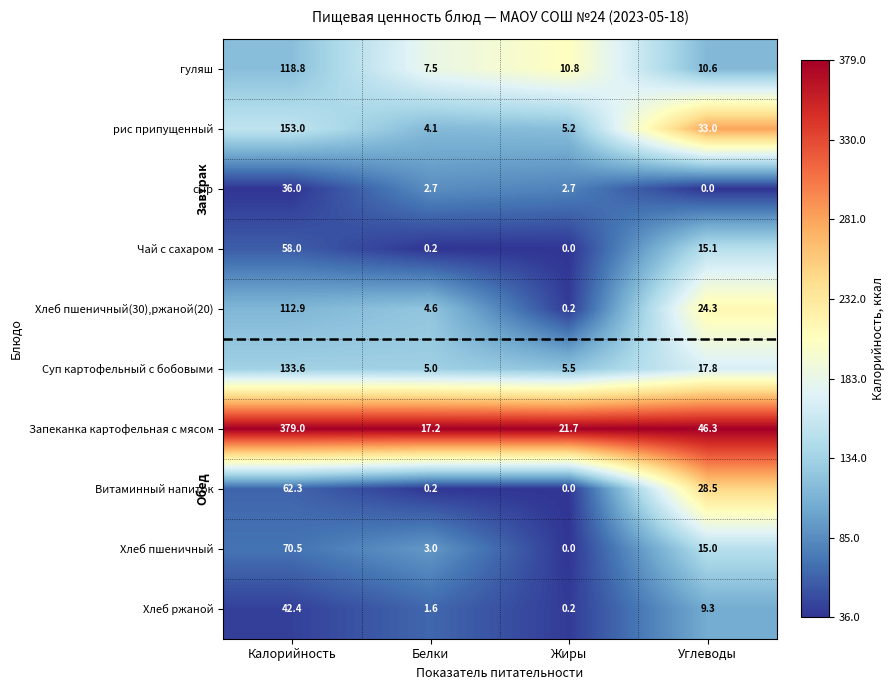

Which series changed the most between Калорийность and Углеводы?

Запеканка картофельная с мясом